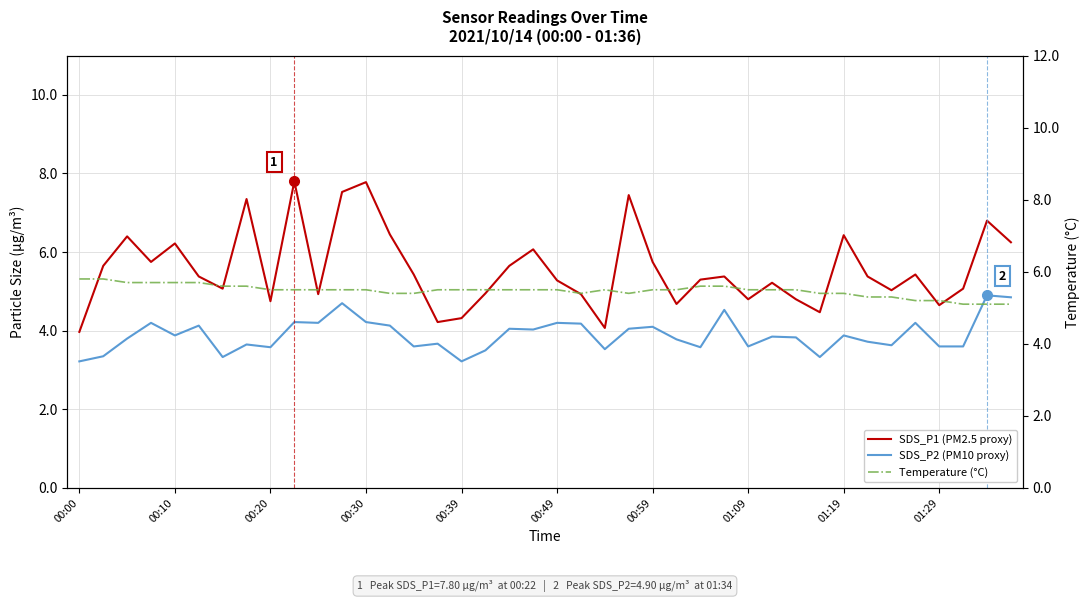

What is the sum of the SDS_P1 (PM2.5 proxy) values at 32 and 35?

11.9